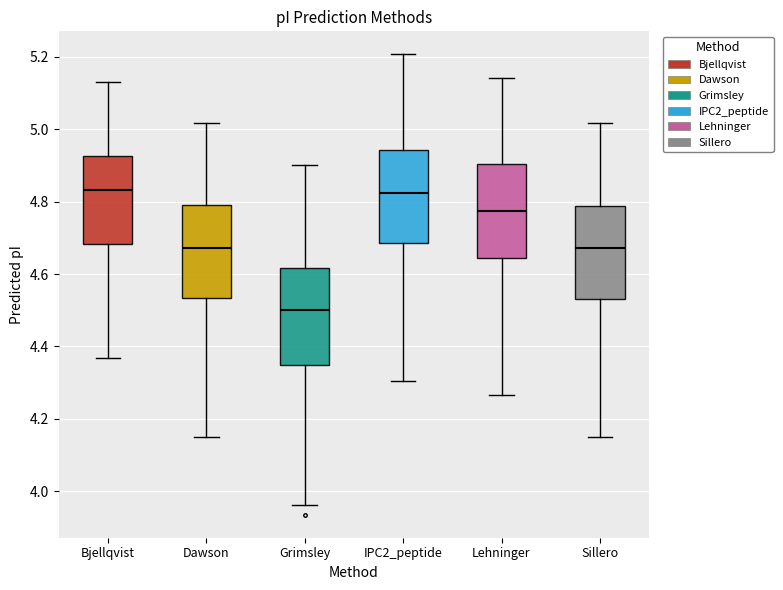

Where does the median line of the box for Lehninger sit on the y-axis? The values are not printed on the chart, so give them approximately, as read against the axis.

4.78